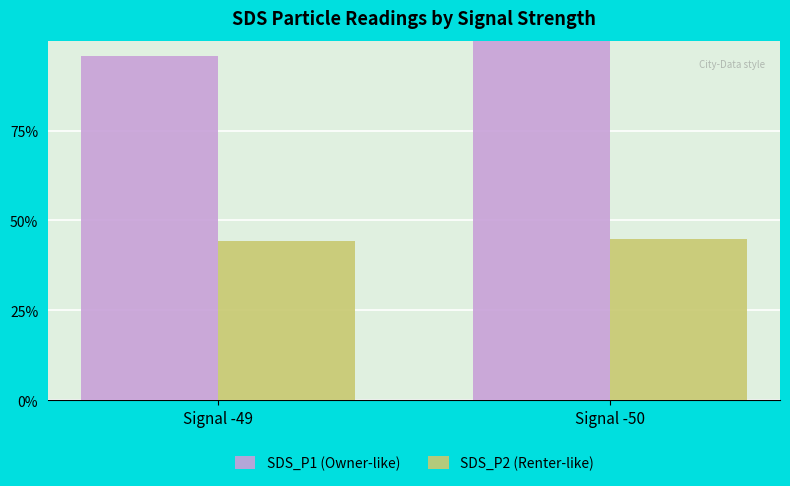

Is the value of SDS_P1 (Owner-like) at Signal -49 greater than the value of SDS_P2 (Renter-like) at Signal -50?

Yes